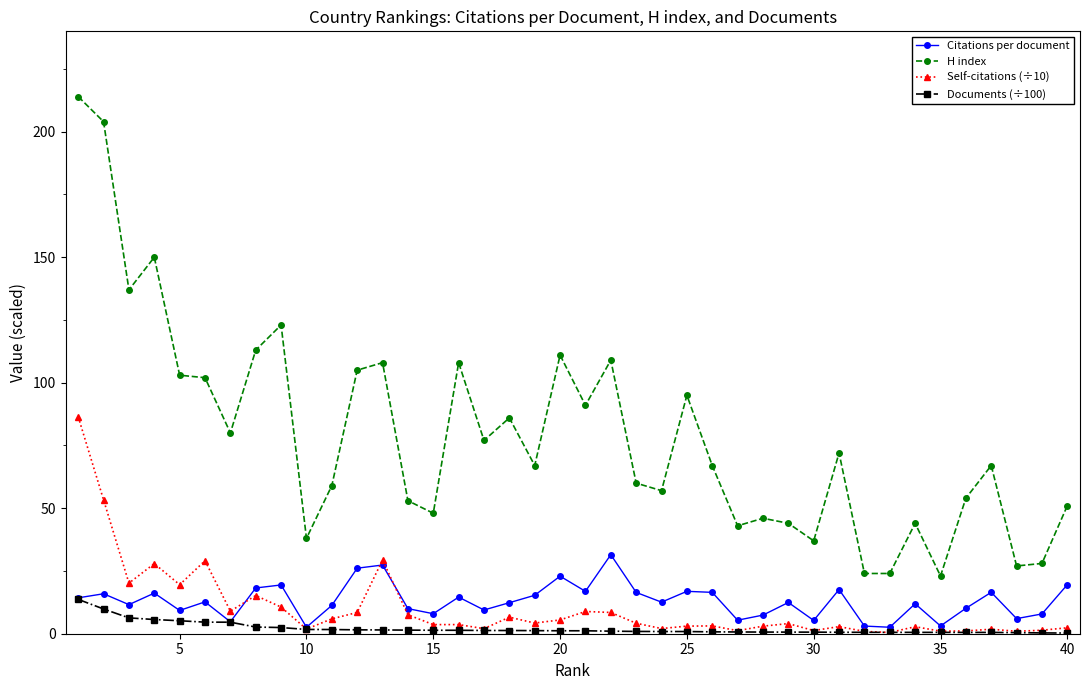

True or false: H index and Documents (÷100) intersect in this chart.

False